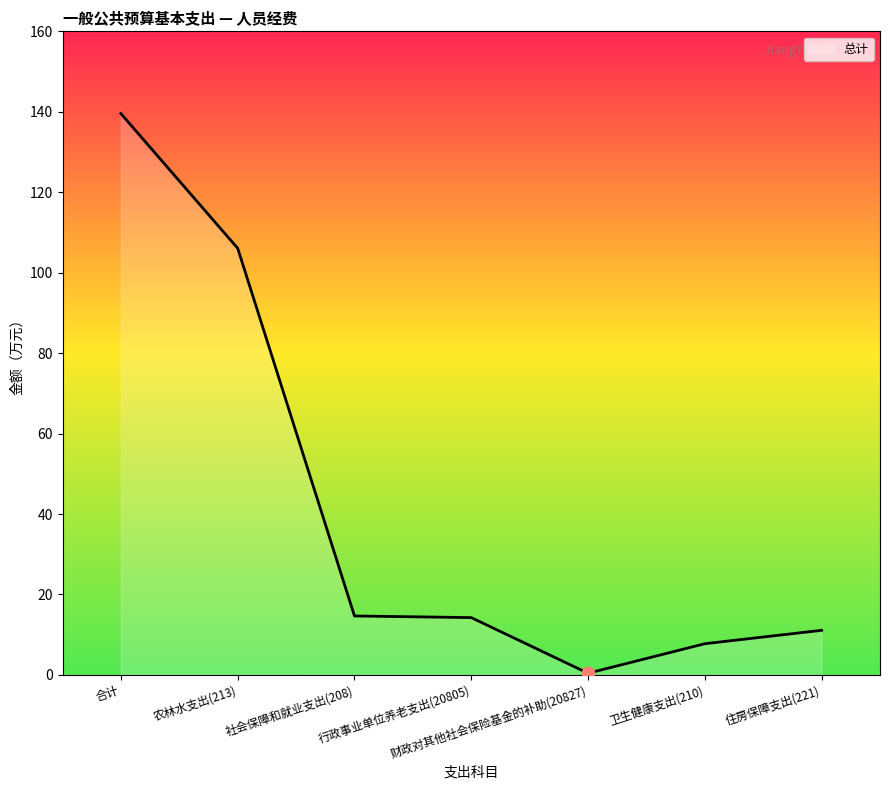

Approximately how many times larger is the value at 农林水支出(213) compared to 社会保障和就业支出(208)?

7.2